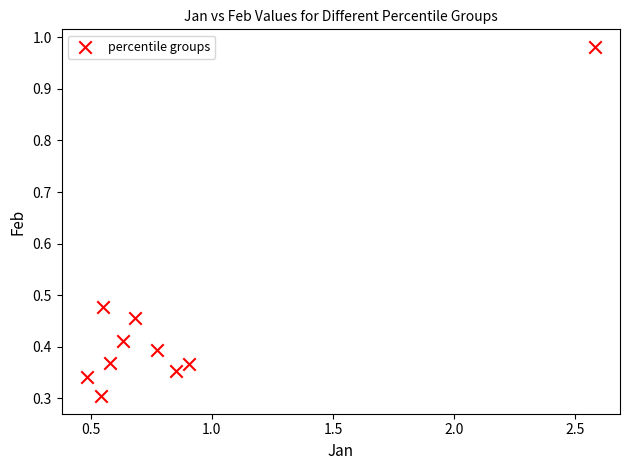

What is the range of X values (max minus min)?

2.1